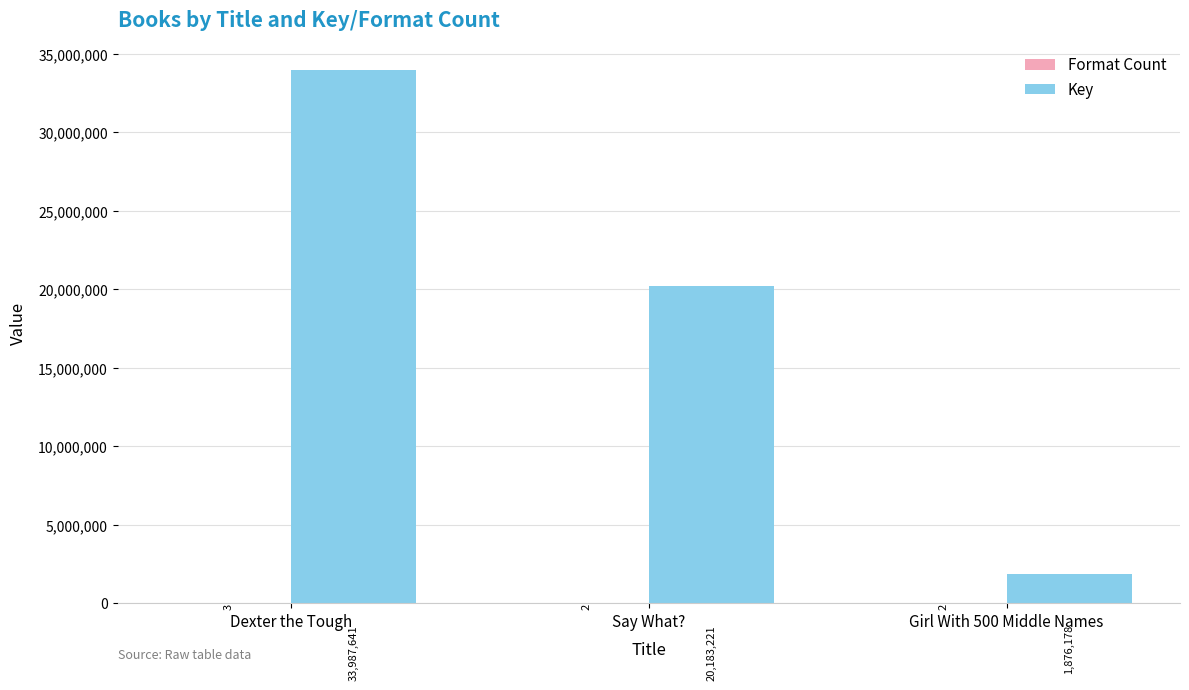

The Key series shows 9713809 at Dexter the Tough. True or false?

False